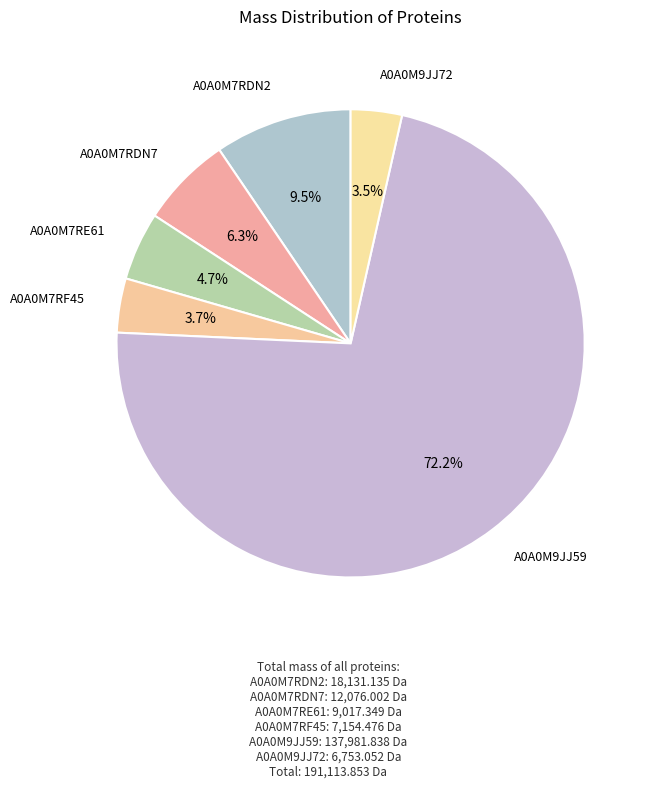

Combined, do A0A0M7RE61 and A0A0M7RF45 account for over 50%?

No